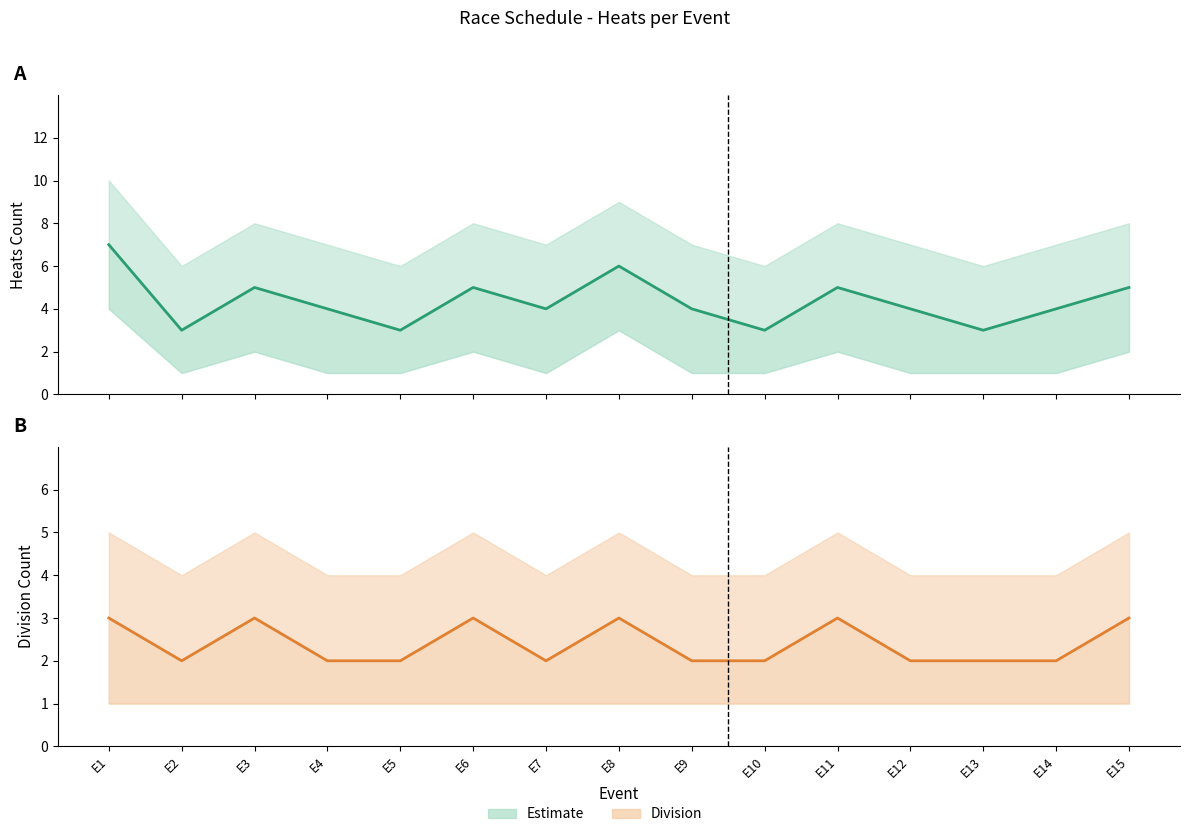

At which label does Heats Count reach its minimum?

E2